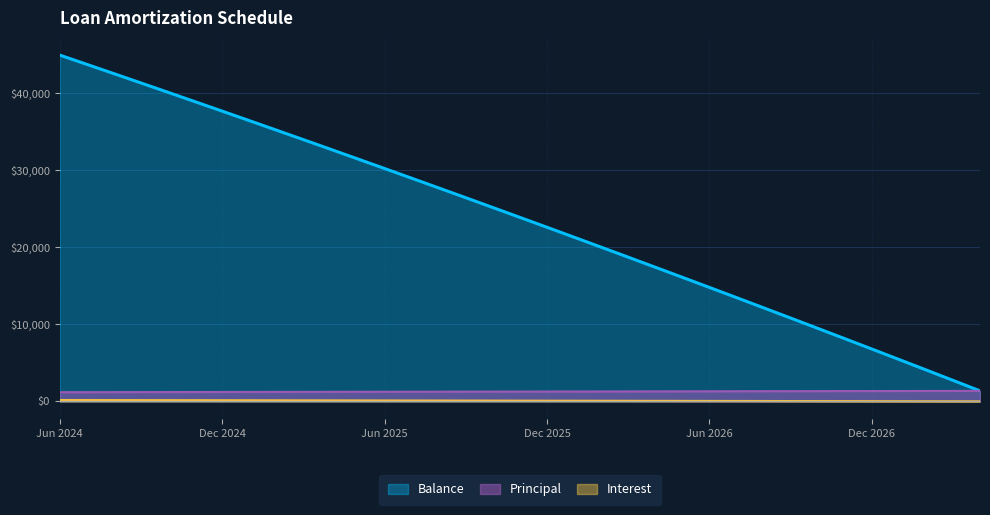

What is the sum of all Balance values?

827398.0